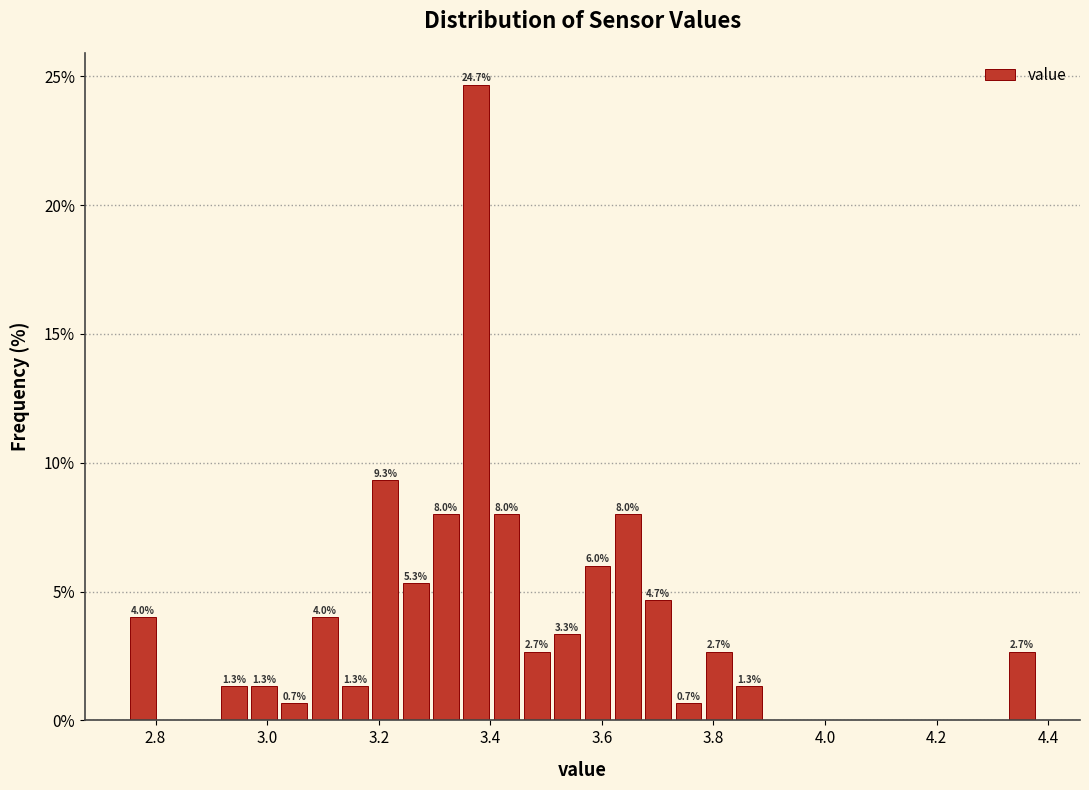

Around what value on the x-axis is the tallest bar? Give the approximate position of its centre, as read against the axis.

3.38